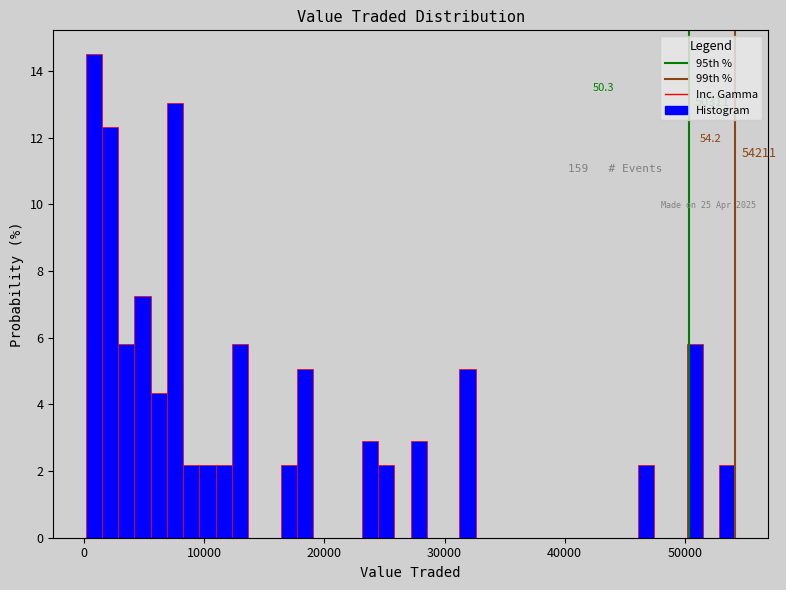

Around what value on the x-axis is the tallest bar? Give the approximate position of its centre, as read against the axis.

1000